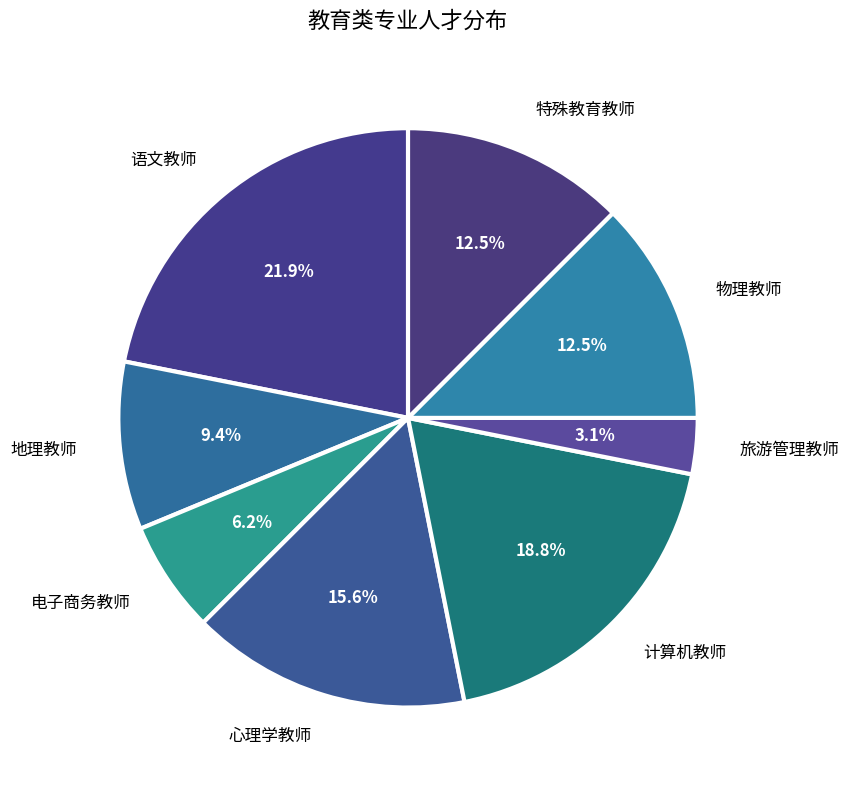

To the nearest percent, what is the average slice percentage?

12%